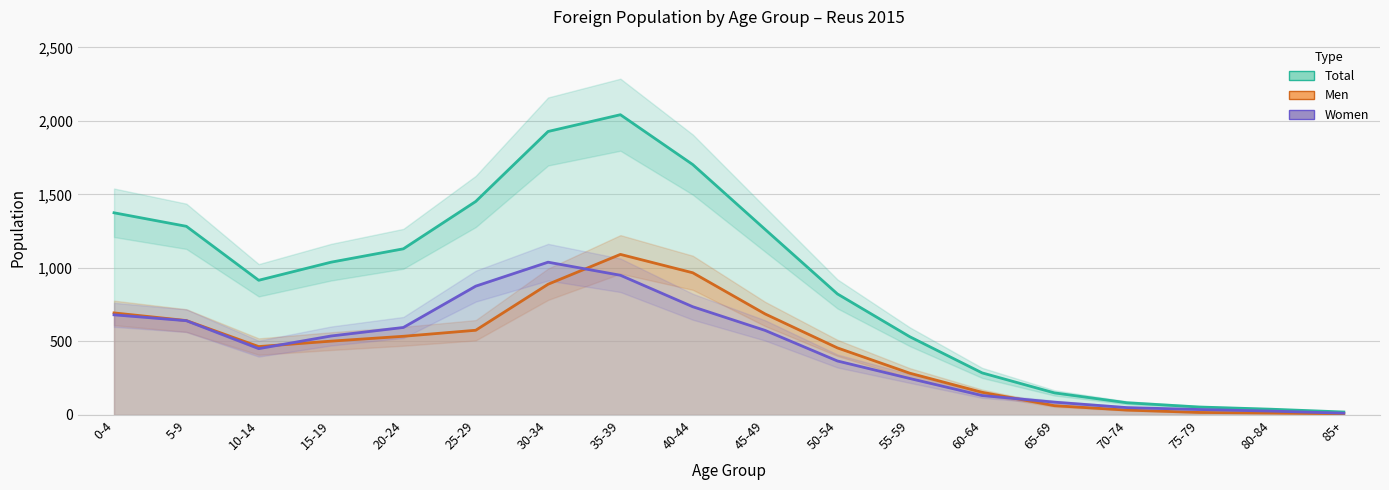

Count the number of data series in this chart.

3